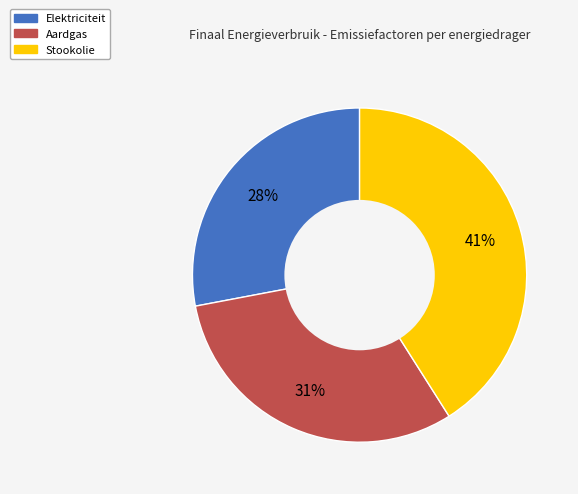

Is Stookolie the majority of the pie?

No